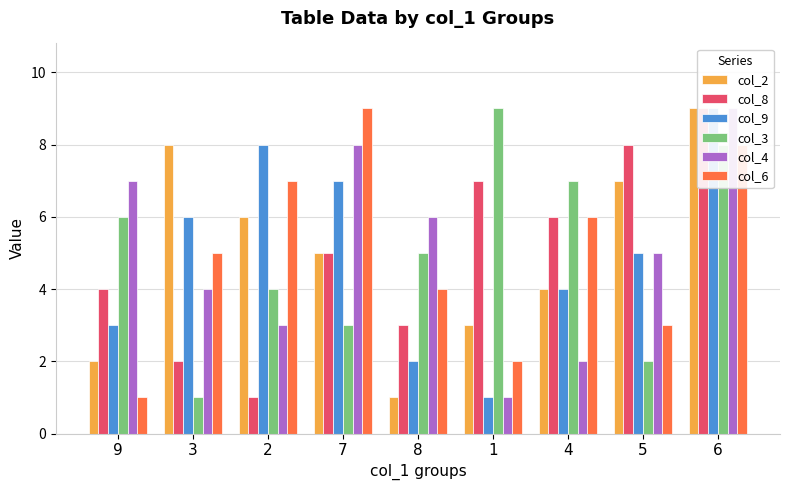

What is the difference between the maximum and minimum values in the col_8 series?

8